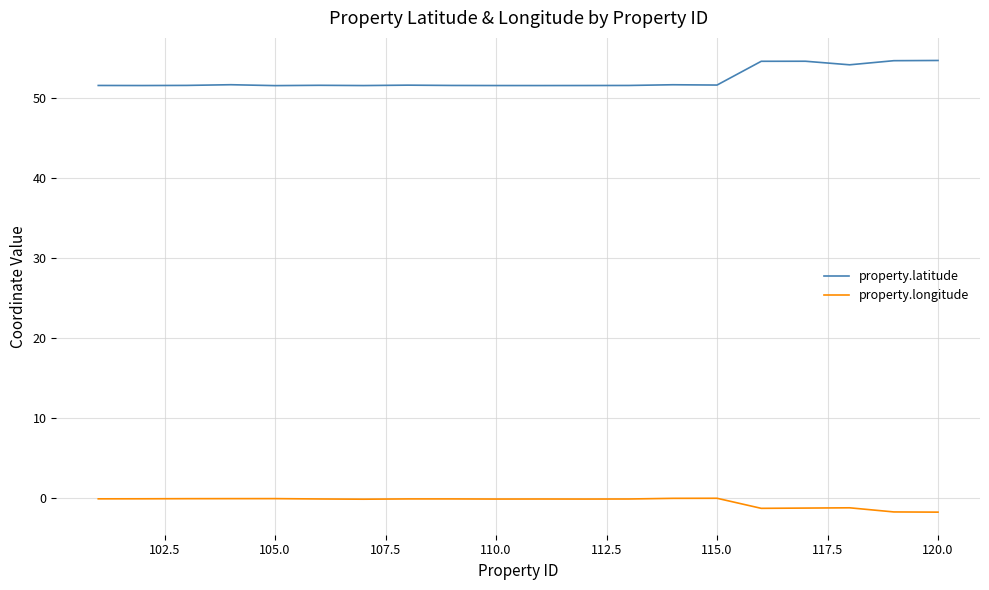

Which series has the largest total across all categories?

property.latitude